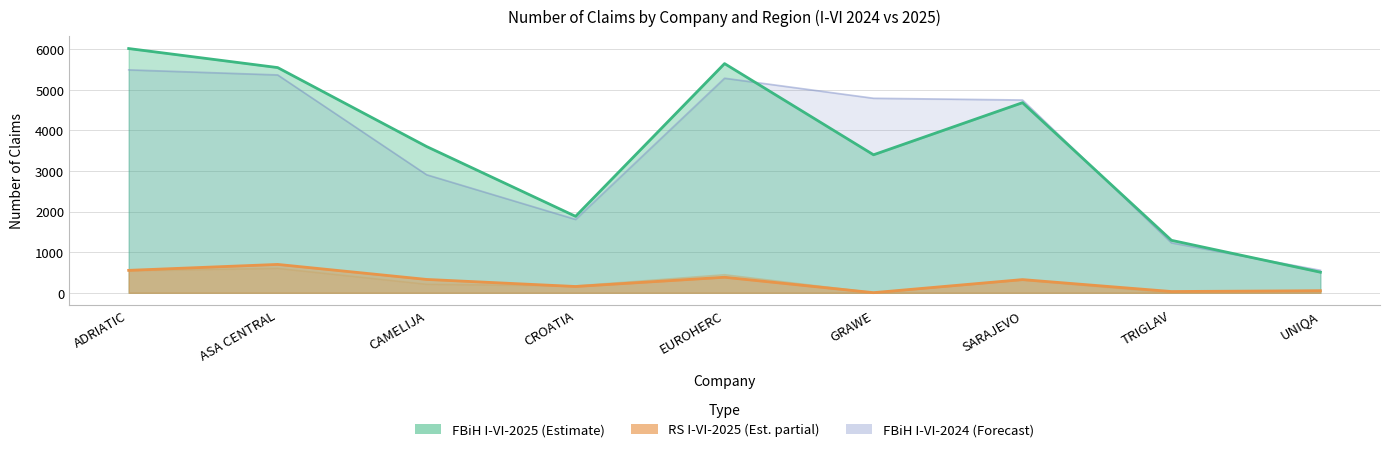

True or false: FBiH I-VI-2024 has more than 2 interior local peaks.

False